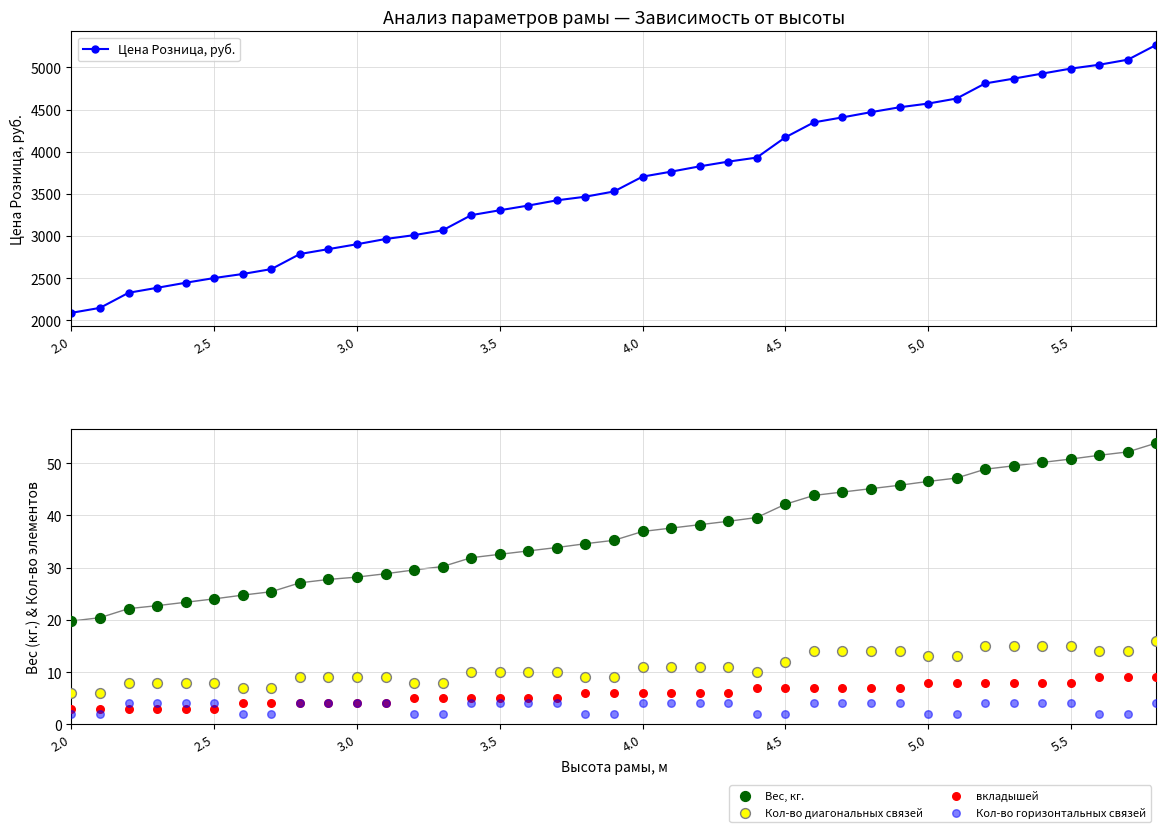

At how many categories does at least one series exceed 2812?

30